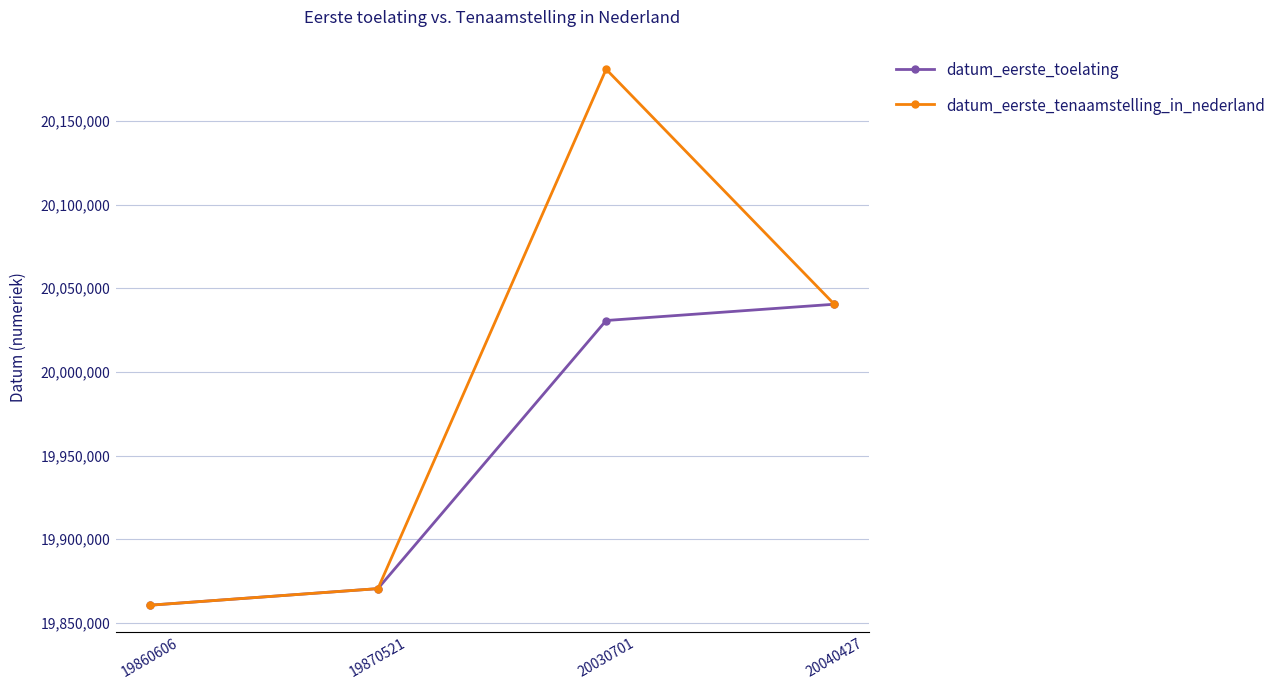

Reading left to right, what are all the values shown in this chart?

datum_eerste_toelating: 19860606	19870521	20030701	20040427
datum_eerste_tenaamstelling_in_nederland: 19860606	19870521	20180823	20040427